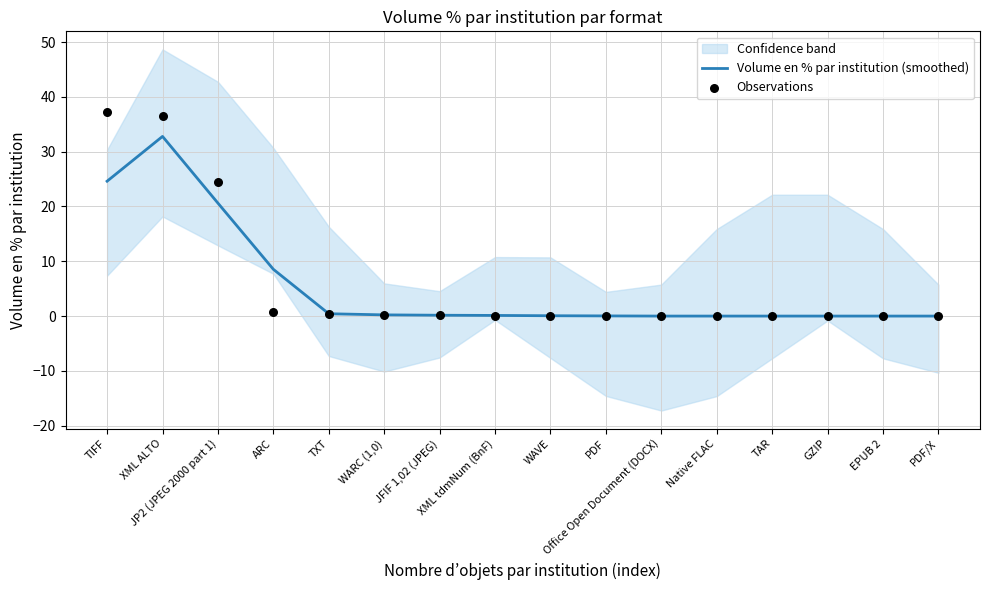

Which series has the largest Y range (max minus min)?

Observations